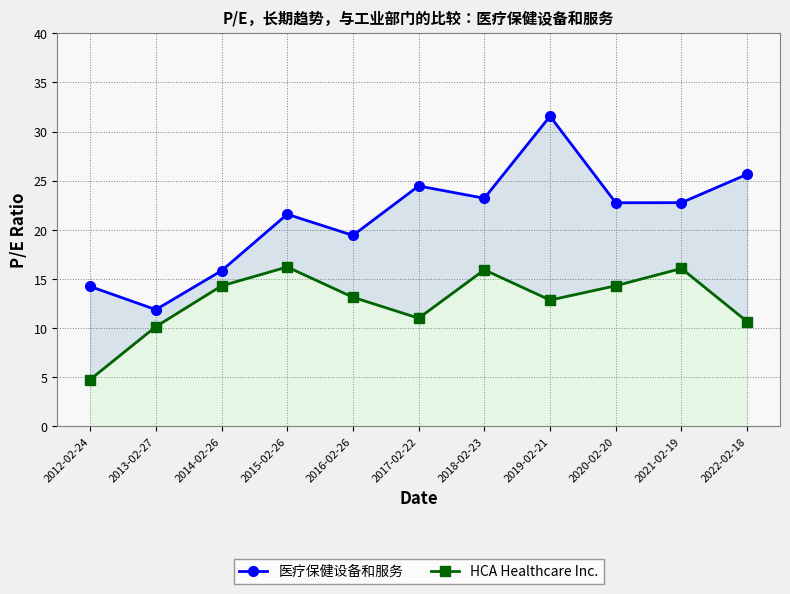

Reading left to right, extract all data points from this chart.

医疗保健设备和服务: 2012-02-24=14.2	2013-02-27=11.9	2014-02-26=15.8	2015-02-26=21.6	2016-02-26=19.4	2017-02-22=24.5	2018-02-23=23.2	2019-02-21=31.6	2020-02-20=22.8	2021-02-19=22.8	2022-02-18=25.6
HCA Healthcare Inc.: 2012-02-24=4.8	2013-02-27=10.1	2014-02-26=14.3	2015-02-26=16.2	2016-02-26=13.1	2017-02-22=11.0	2018-02-23=15.9	2019-02-21=12.8	2020-02-20=14.3	2021-02-19=16.1	2022-02-18=10.7